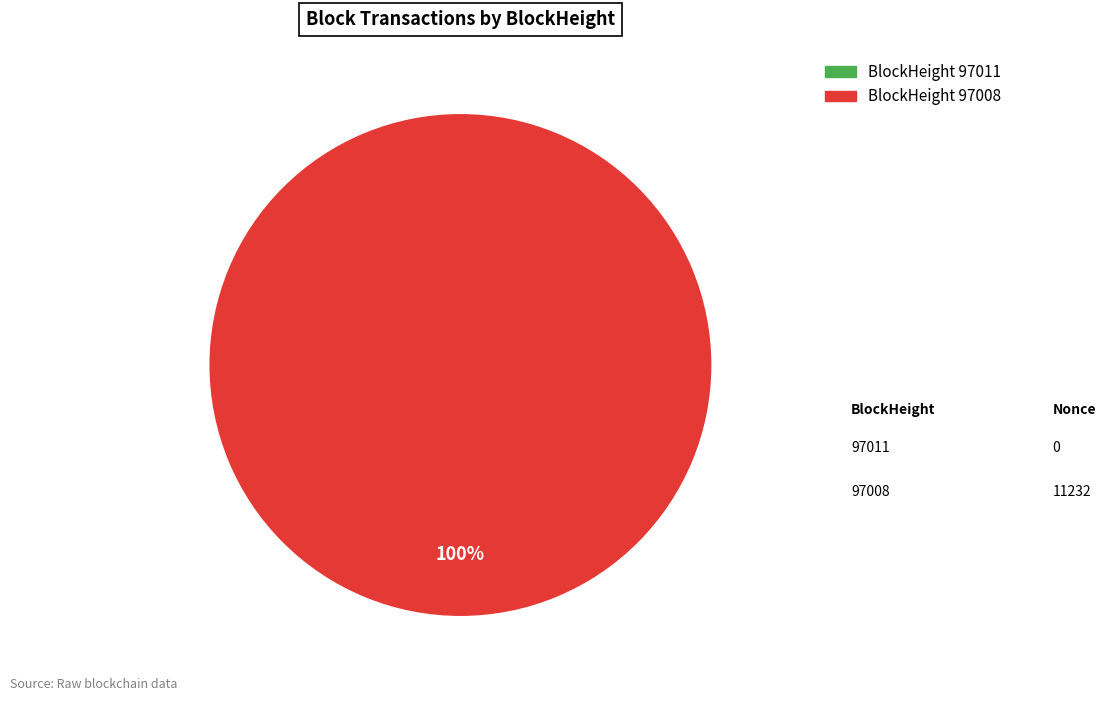

How many slices are in this pie chart?

2